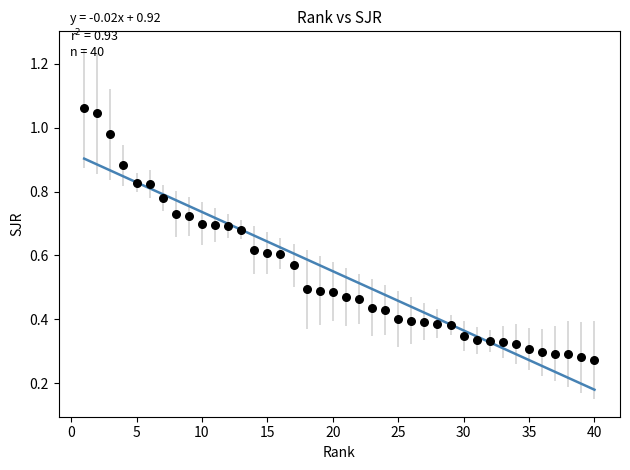

What is the range of X values (max minus min)?

39.0